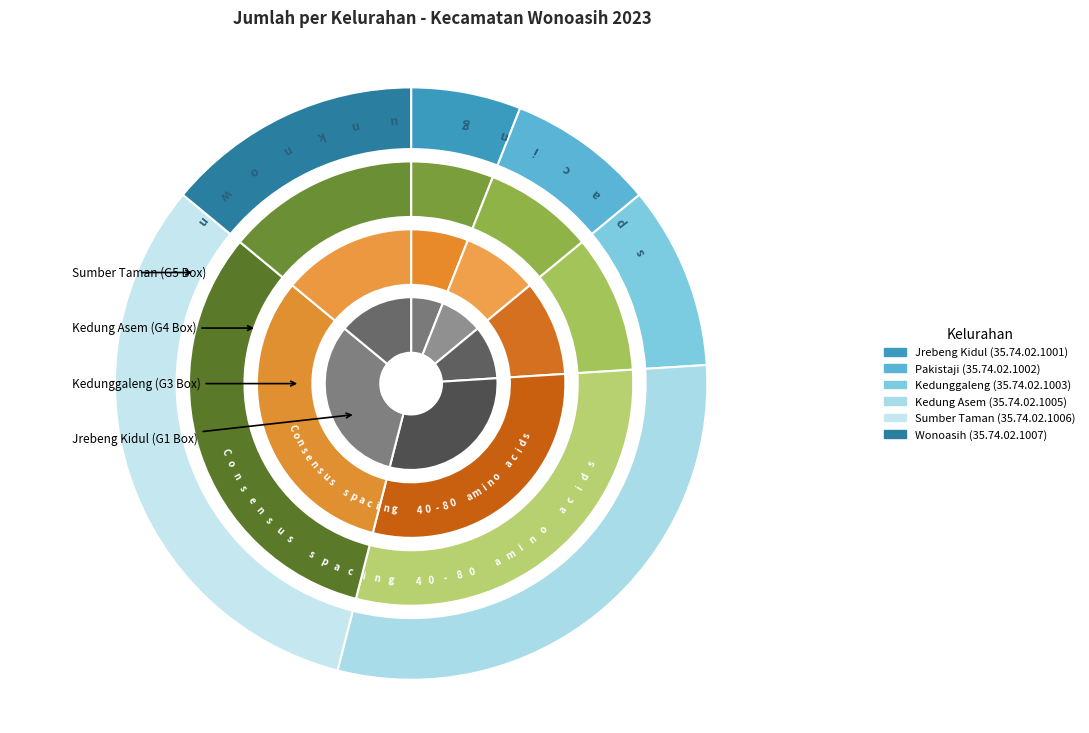

To the nearest percent, what percentage of the pie is Pakistaji?

8%